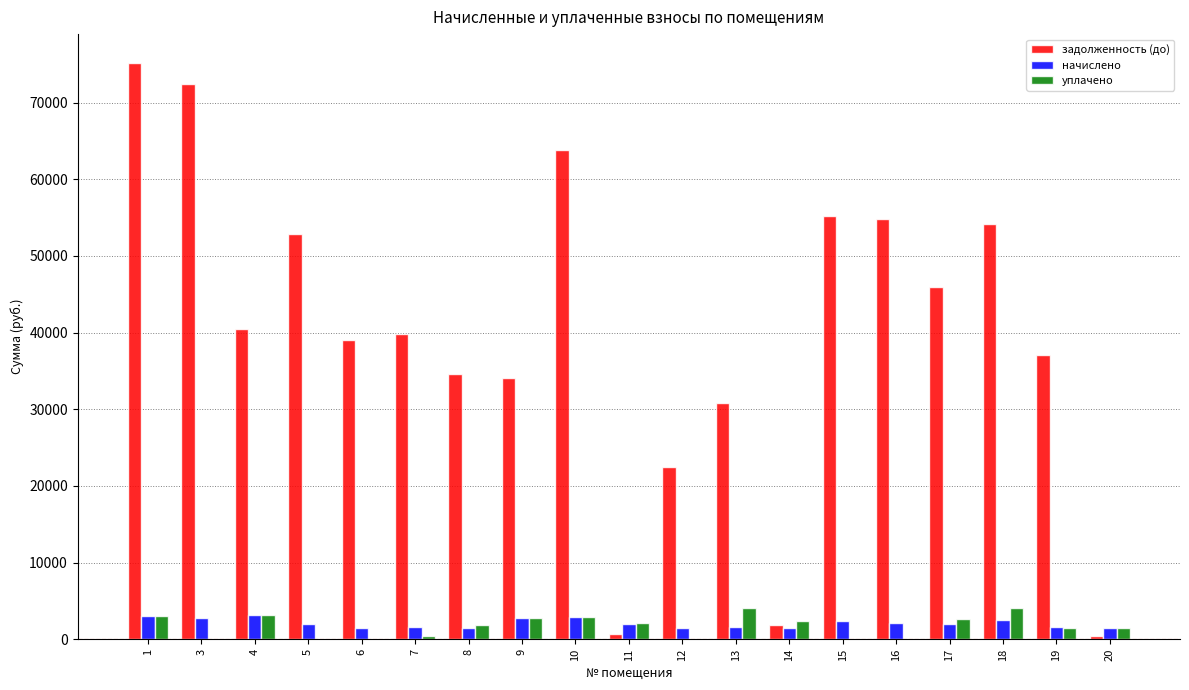

What is the highest value of the уплачено series?

4124.2